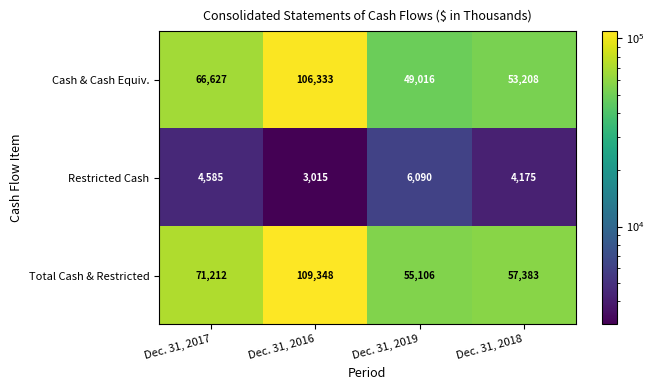

Which category has the lowest value across all series?

Dec. 31, 2016